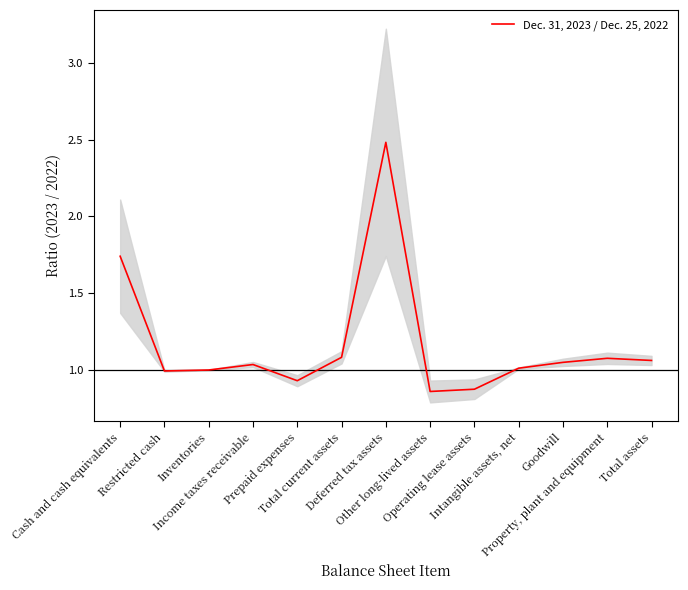

What is the label of the 11th point from the left?

Goodwill